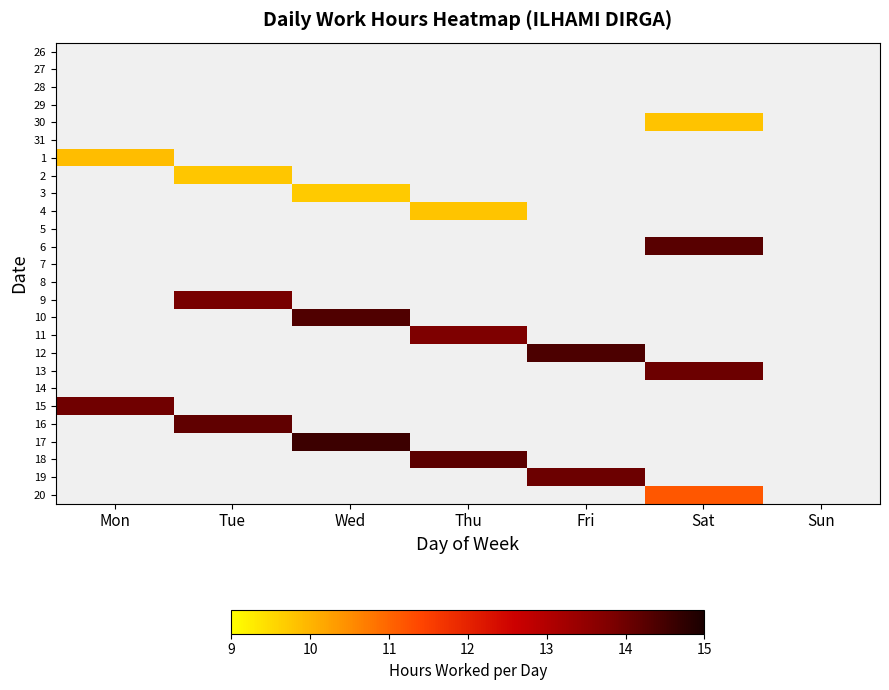

What is the greatest value displayed?

14.6